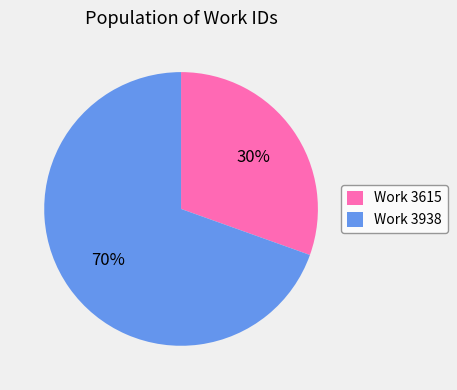

To the nearest percent, what is the combined percentage of Work 3938 and Work 3615?

100%